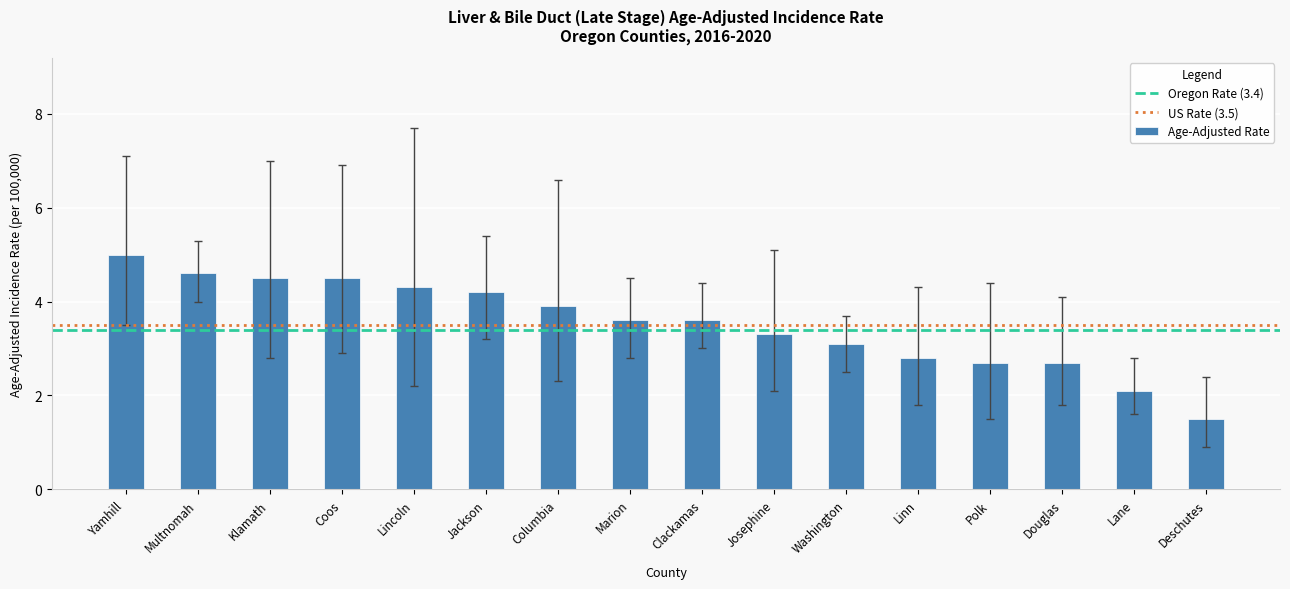

What is the approximate value at Coos?

4.5